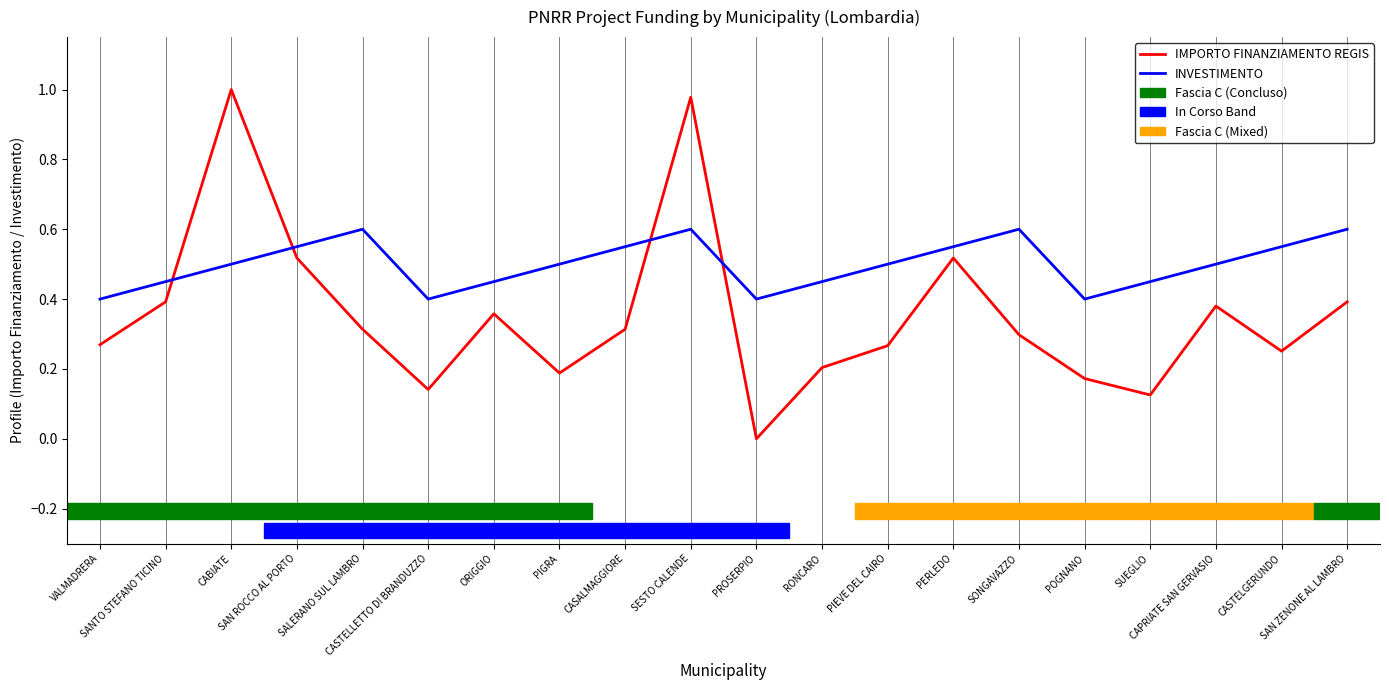

Is the value of INVESTIMENTO at SALERANO SUL LAMBRO greater than the value of IMPORTO FINANZIAMENTO REGIS at CASTELLETTO DI BRANDUZZO?

Yes